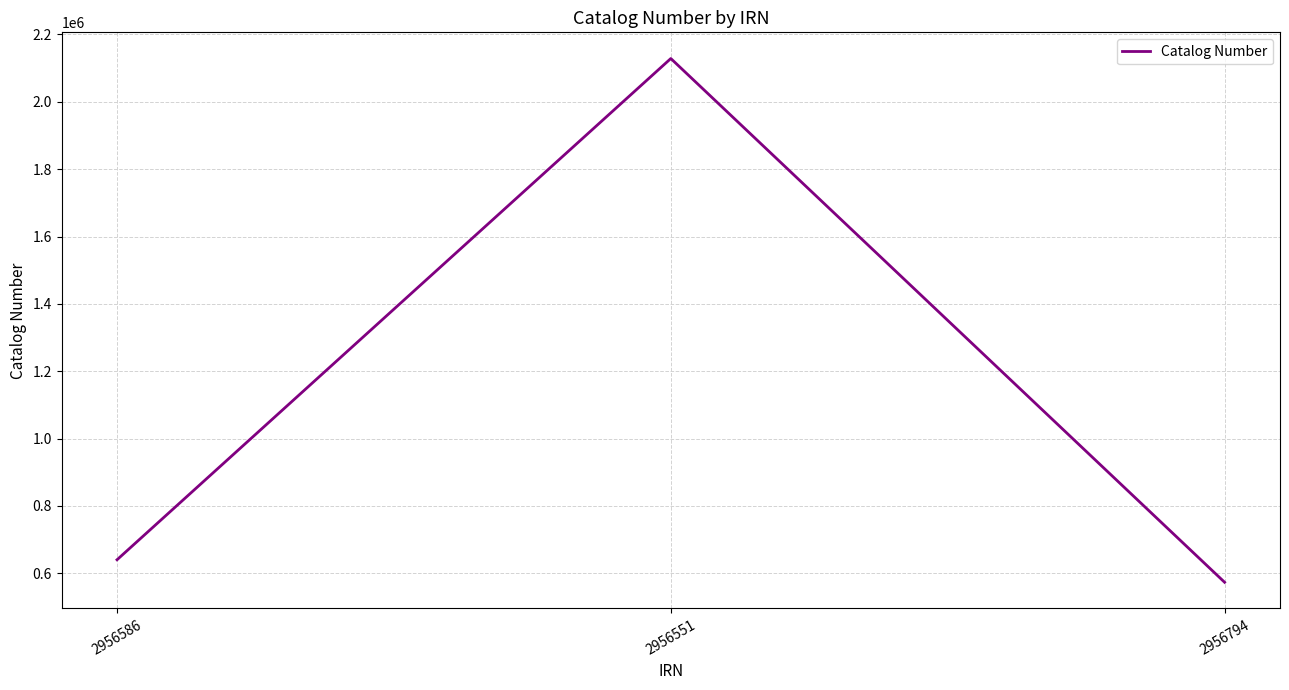

Rank the categories by value from highest to lowest.

2956551, 2956586, 2956794